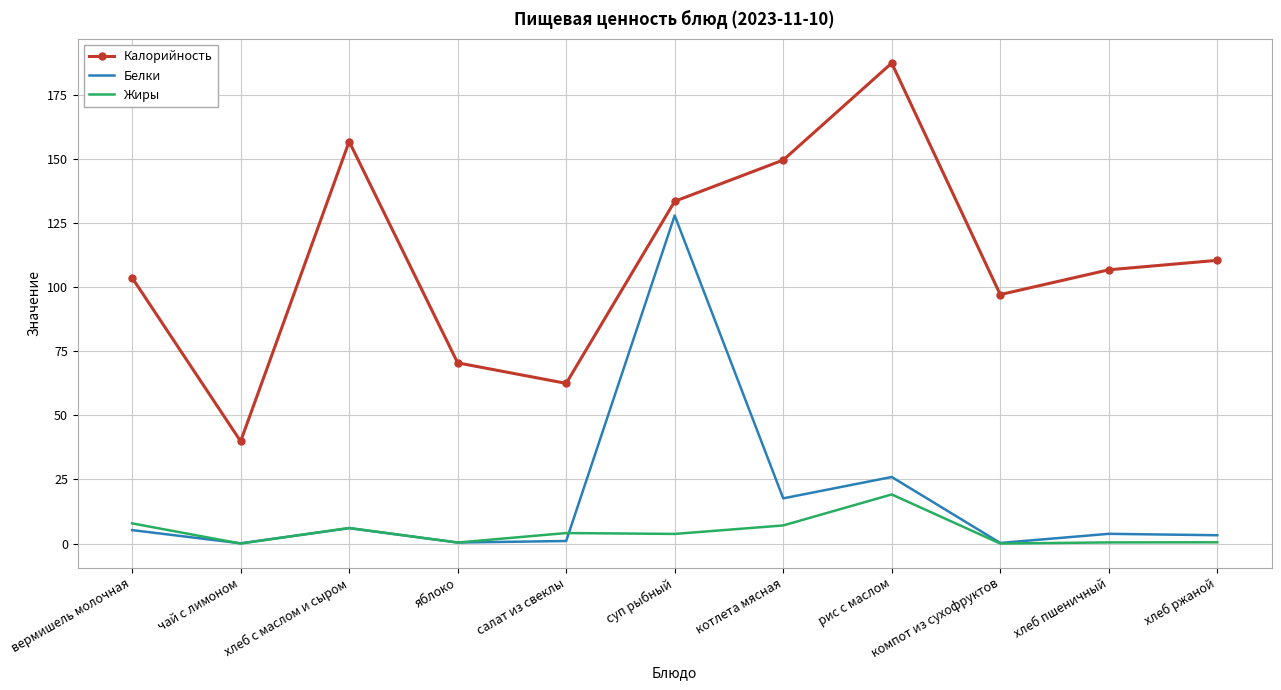

List the series in order of their peak value, highest first.

Калорийность, Белки, Жиры